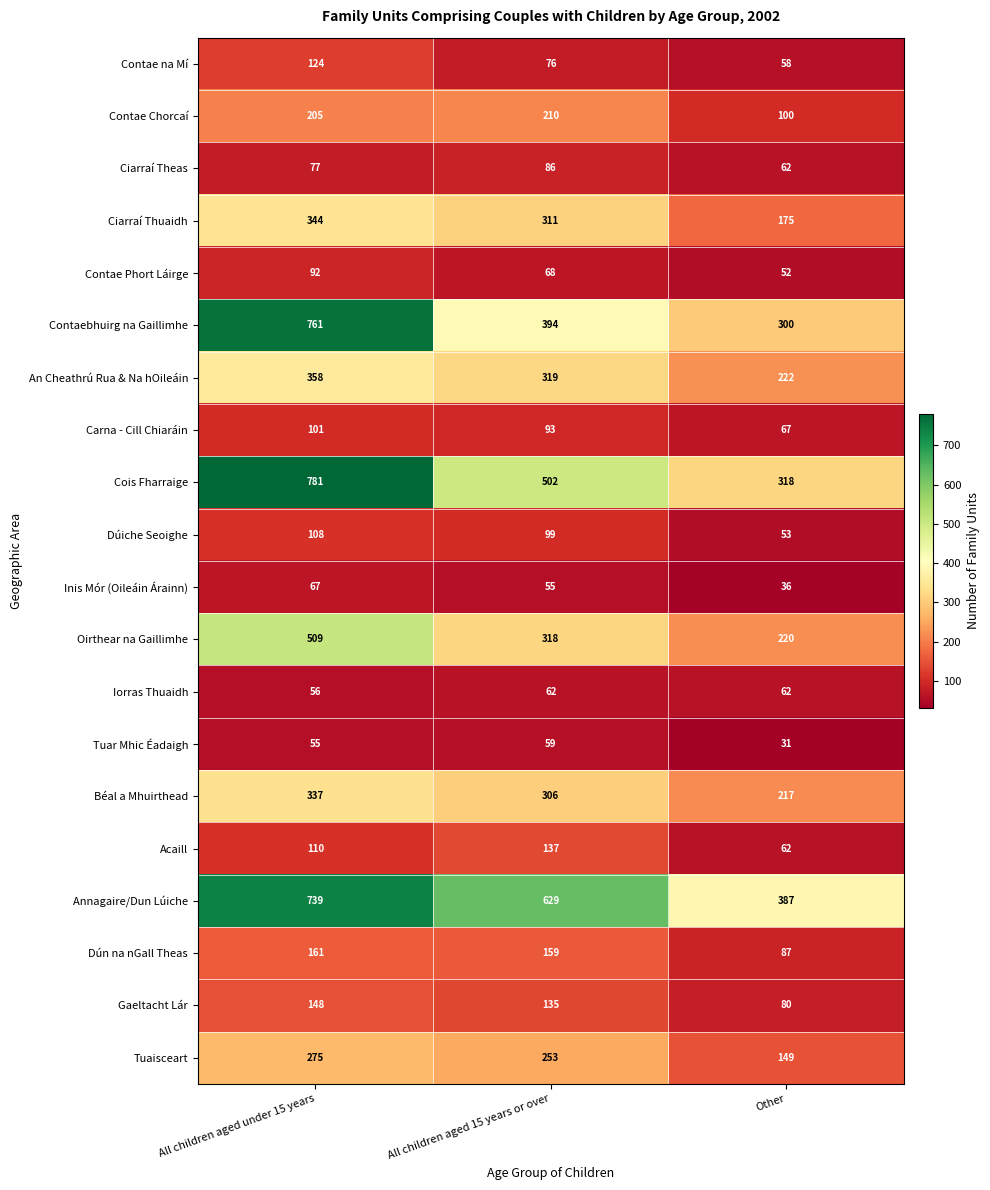

Rank the categories by Contae Phort Láirge value from highest to lowest.

All children aged under 15 years, All children aged 15 years or over, Other